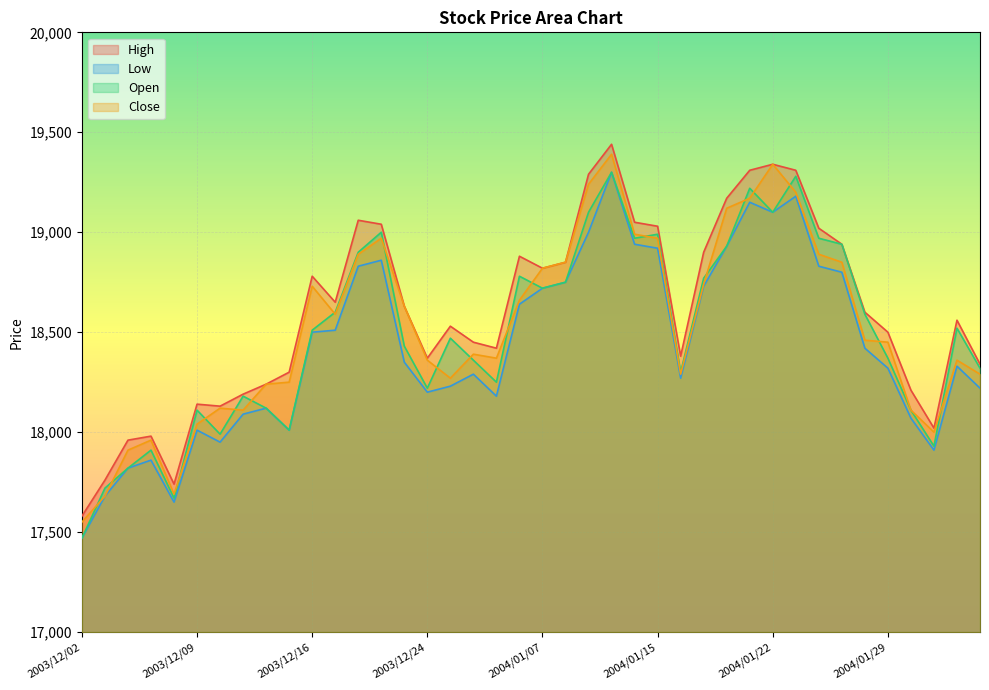

At which label does High first exceed 18600?

2003/12/16